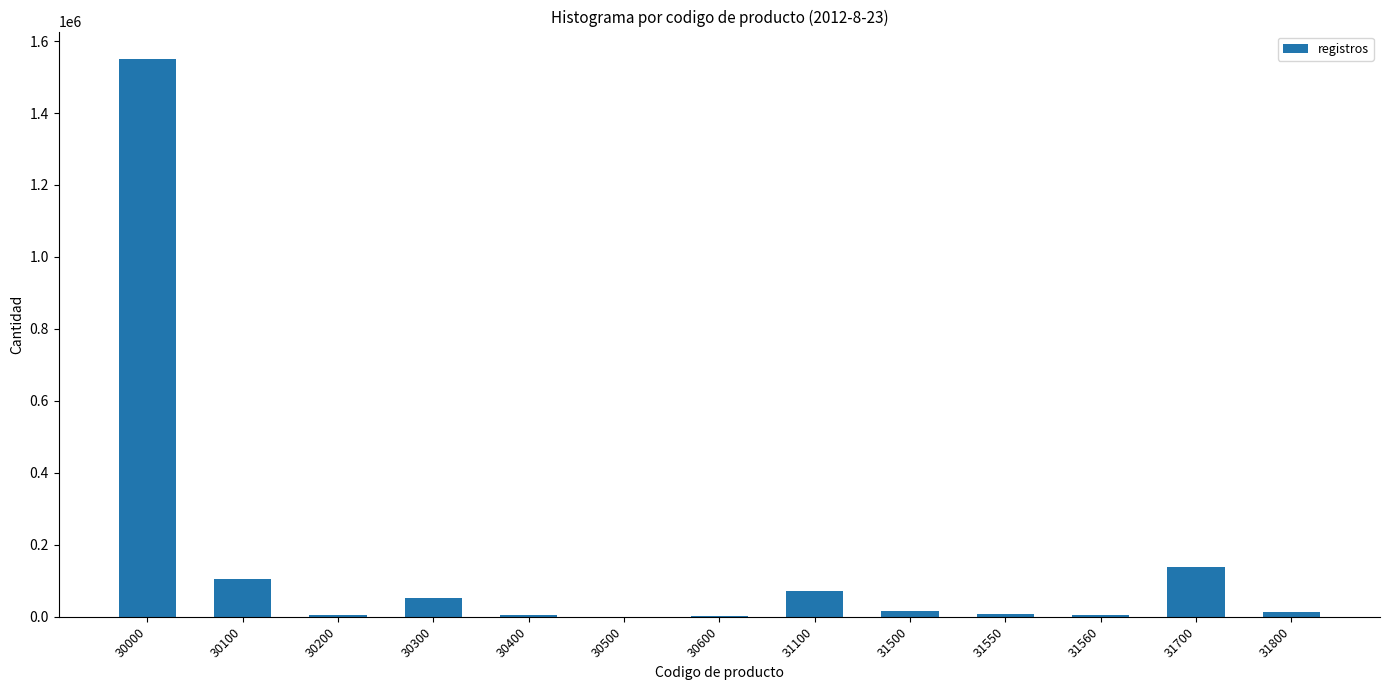

What is the change in value from 30100 to 30300?

-51593